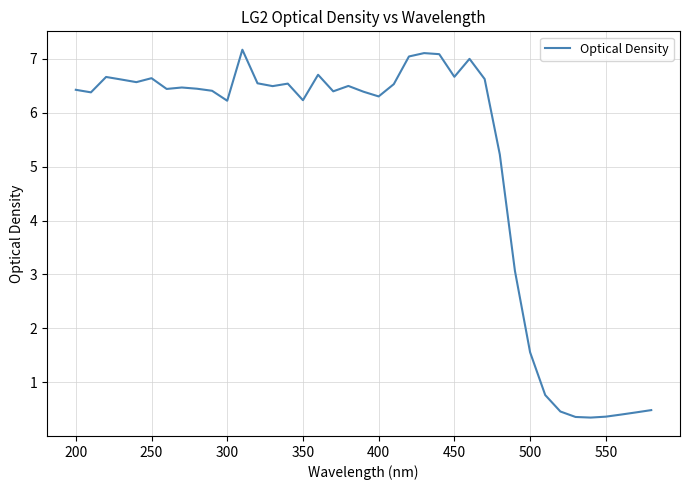

What is the maximum value shown in the chart?

7.2